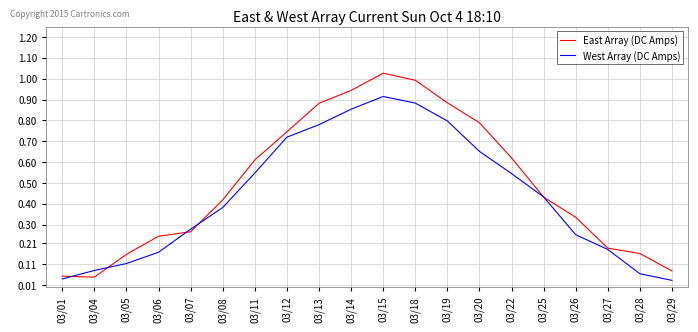

List the series in order of their peak value, lowest first.

West Array (DC Amps), East Array (DC Amps)